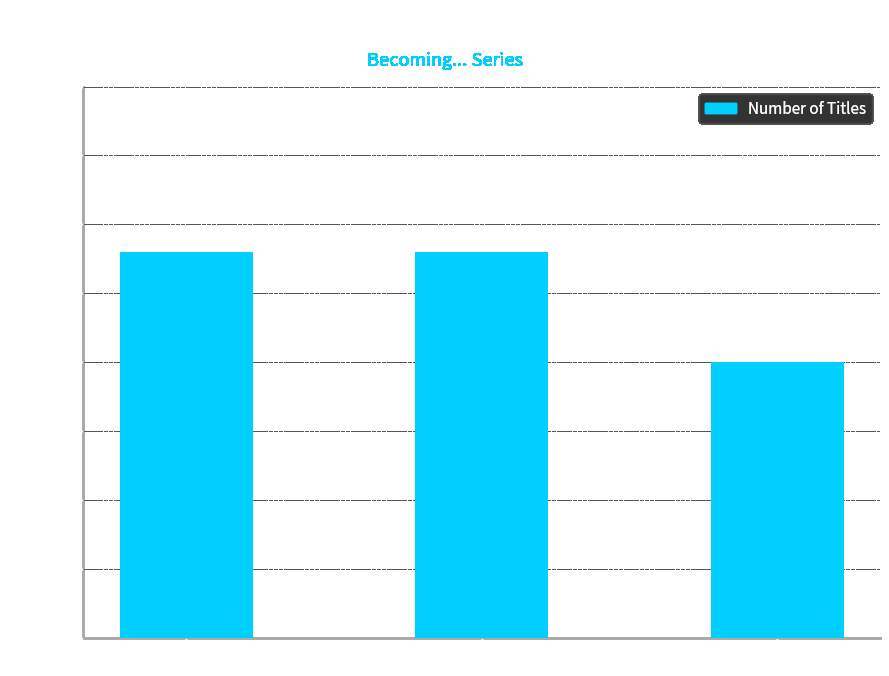

What position from the right is Hardcover?

1